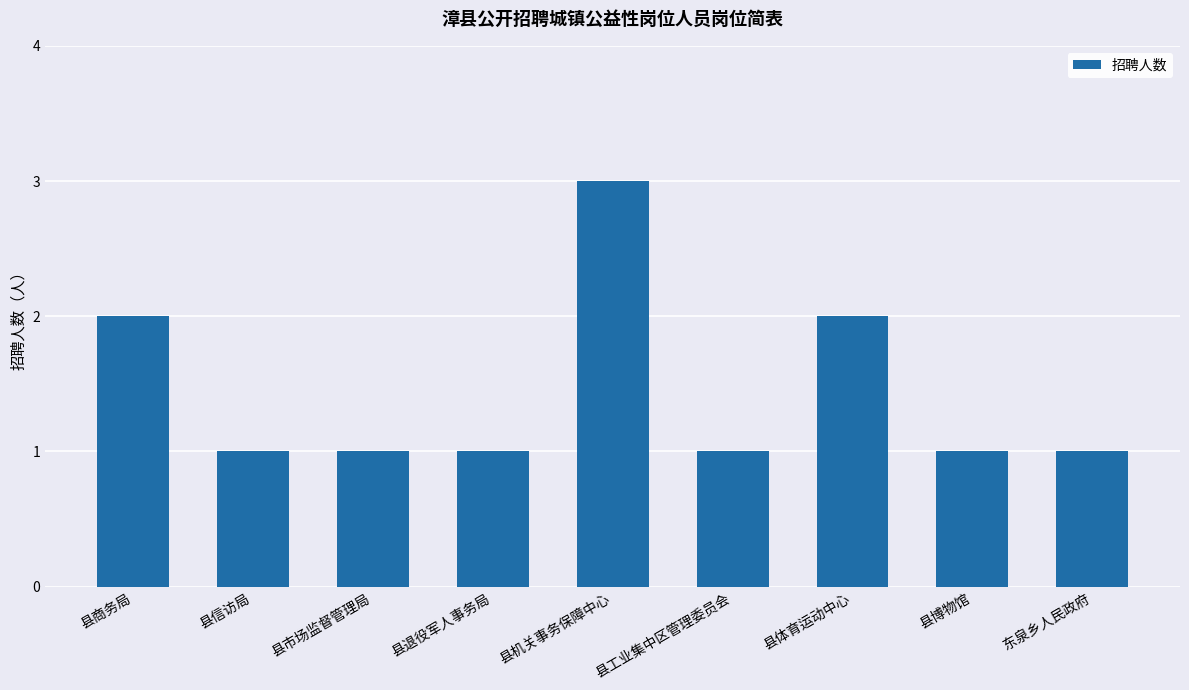

The value at 县体育运动中心 is 3. True or false?

False